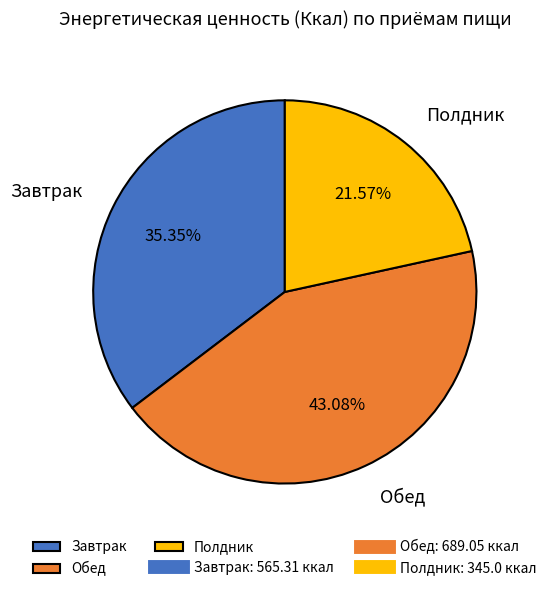

To the nearest percent, what is the average slice percentage?

33%